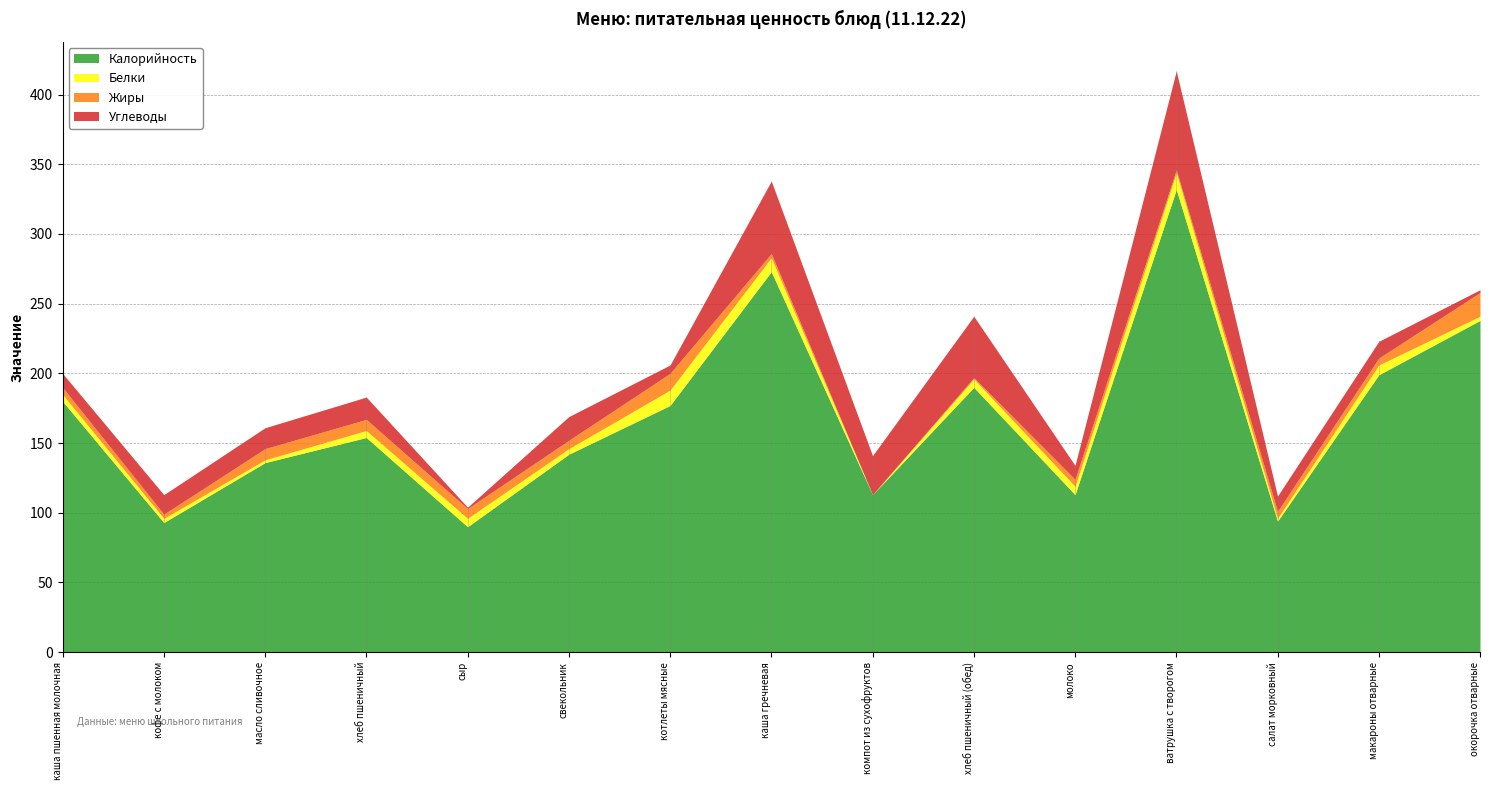

Reading left to right, transcribe all the data shown in this chart.

Калорийность: каша пшенная молочная=180	кофе с молоком=93	масло сливочное=136	хлеб пшеничный=154	сыр=90	свекольник=142	котлеты мясные=177	каша гречневая=273	компот из сухофруктов=113	хлеб пшеничный (обед)=190	молоко=113	ватрушка с творогом=332	салат морковный=94	макароны отварные=199	окорочка отварные=238
Белки: каша пшенная молочная=5	кофе с молоком=3	масло сливочное=2	хлеб пшеничный=5	сыр=6	свекольник=4	котлеты мясные=11	каша гречневая=10	компот из сухофруктов=0	хлеб пшеничный (обед)=6	молоко=6	ватрушка с творогом=12	салат морковный=2	макароны отварные=7	окорочка отварные=3
Жиры: каша пшенная молочная=5	кофе с молоком=3	масло сливочное=8	хлеб пшеничный=8	сыр=7	свекольник=6	котлеты мясные=12	каша гречневая=3	компот из сухофруктов=0	хлеб пшеничный (обед)=1	молоко=5	ватрушка с творогом=2	салат морковный=5	макароны отварные=5	окорочка отварные=17
Углеводы: каша пшенная молочная=10	кофе с молоком=14	масло сливочное=15	хлеб пшеничный=16	сыр=1	свекольник=17	котлеты мясные=6	каша гречневая=52	компот из сухофруктов=28	хлеб пшеничный (обед)=44	молоко=10	ватрушка с творогом=71	салат морковный=11	макароны отварные=12	окорочка отварные=2